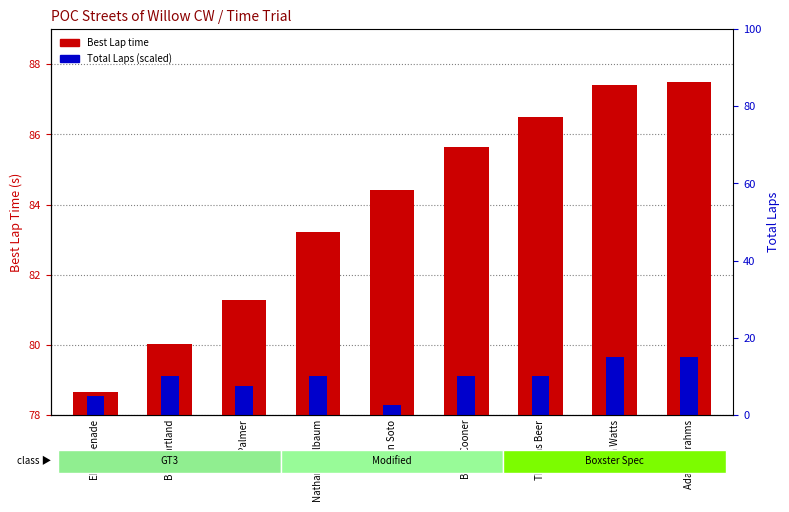

Rank the series by their average value, from lowest to highest.

Total Laps (scaled), Best Lap time